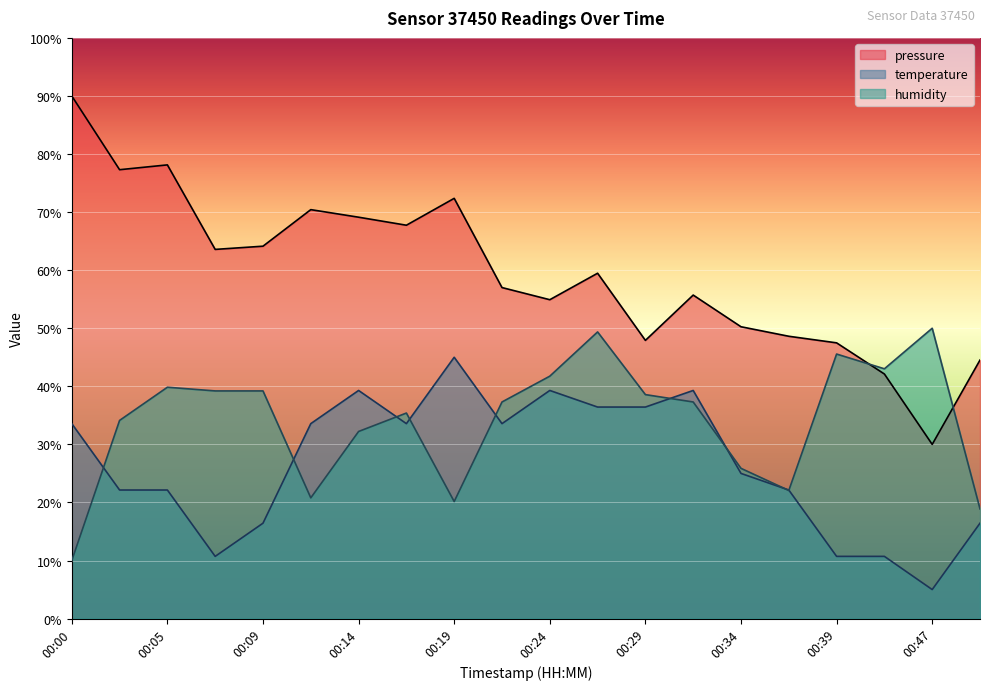

What is the value of the pressure point at the 14th from the left?

55.7